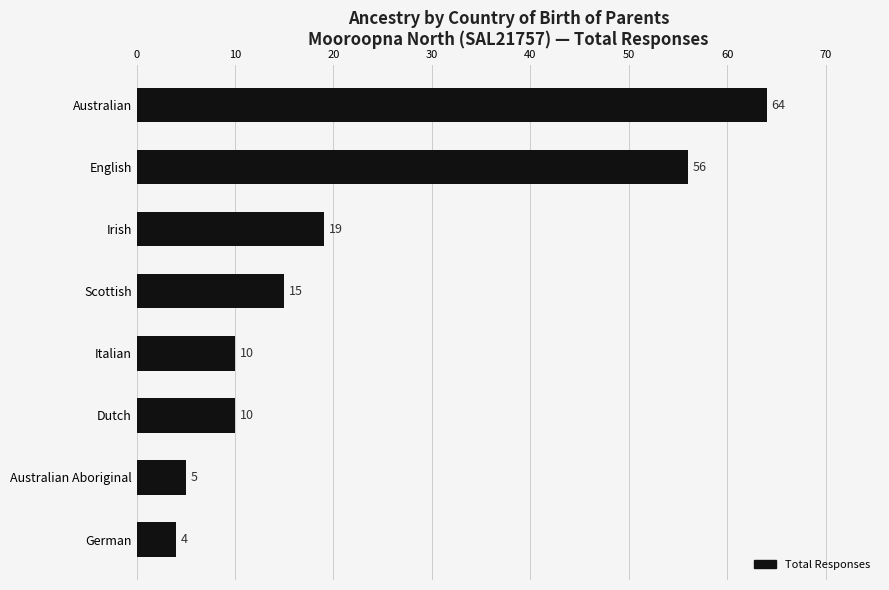

Which has a higher value, German or Irish?

Irish